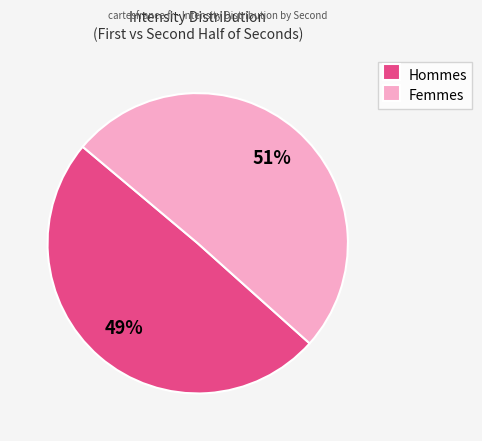

To the nearest percent, what is the average slice percentage?

50%